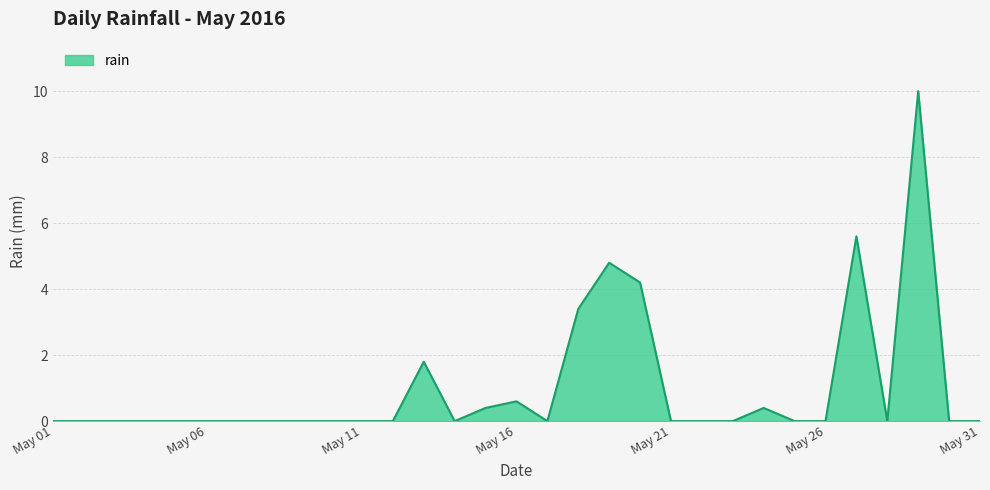

What is the greatest value displayed?

10.0